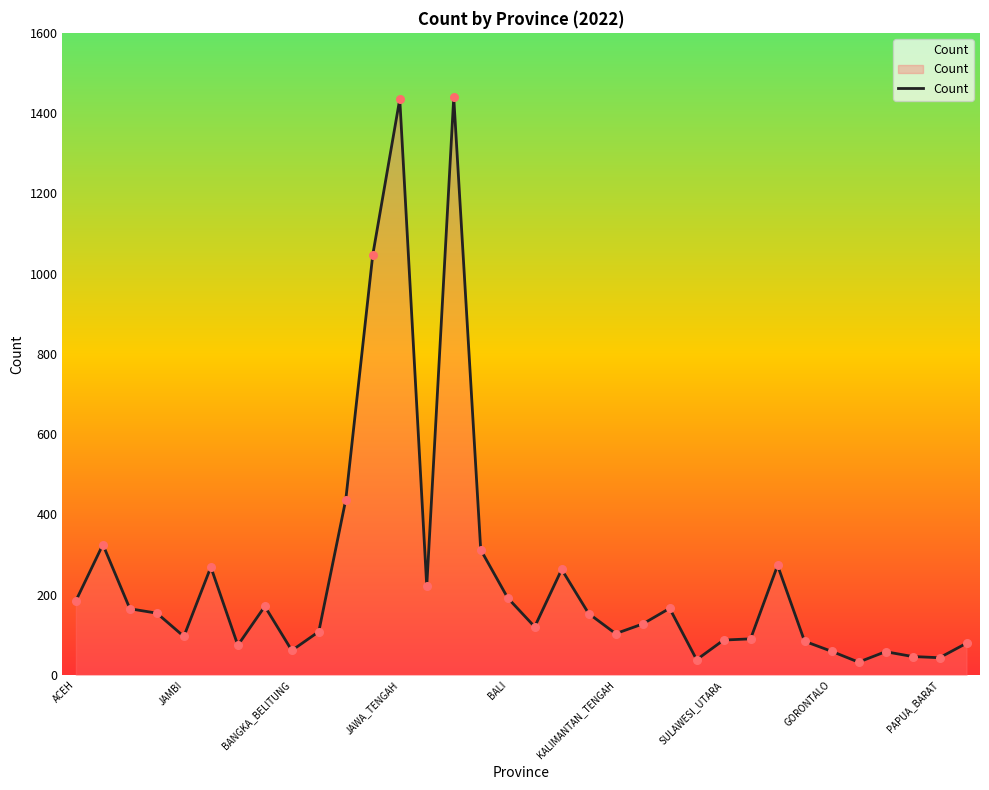

What is the minimum value shown in the chart?

32